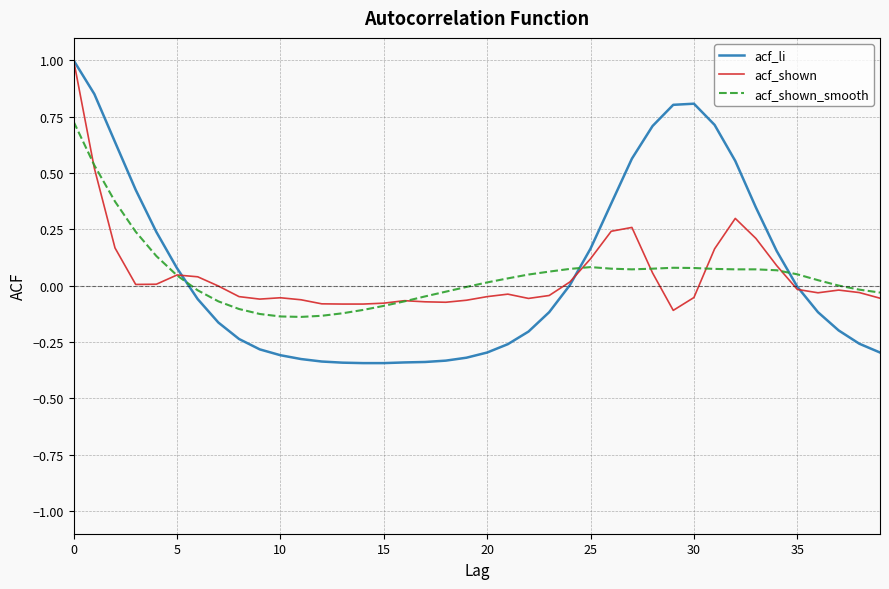

True or false: acf_shown and acf_shown_smooth cross at least once.

True